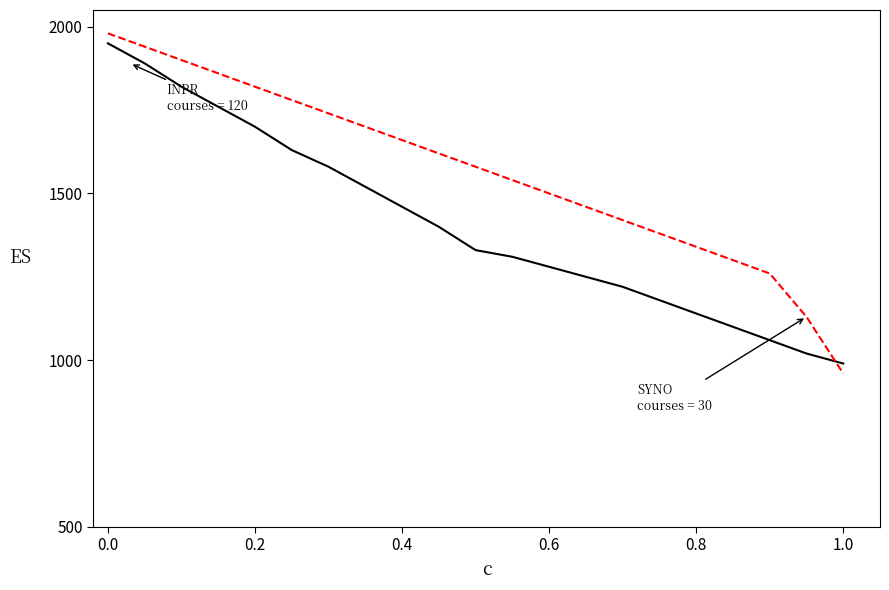

What is the minimum value shown in the chart?

960